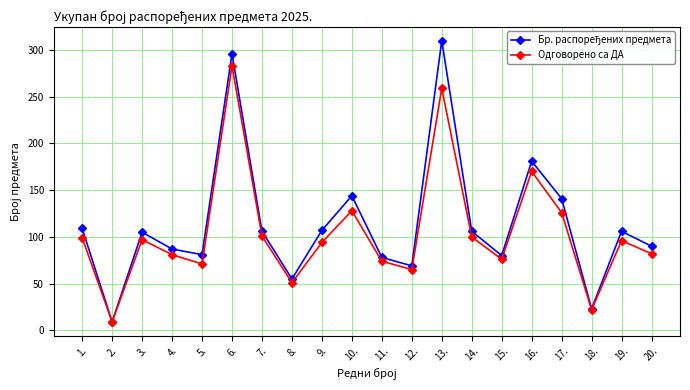

At which category does the chart reach its peak across all series?

13.